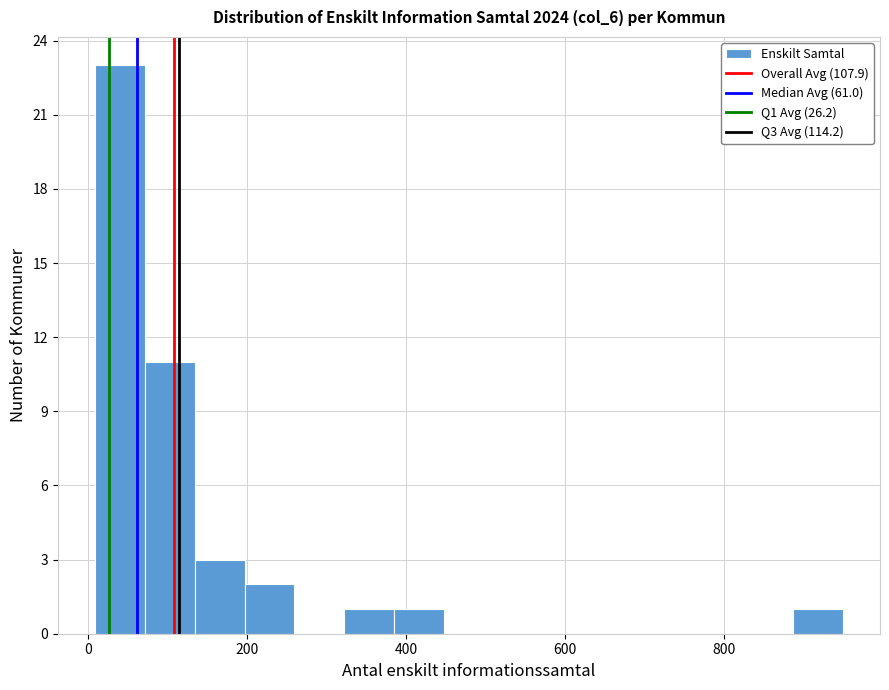

Read against the x-axis, roughly where is the centre of the tallest bar?

40